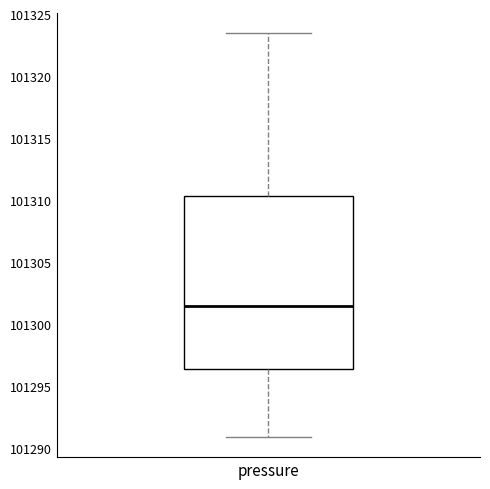

Where does the median line of the box for pressure sit on the y-axis? The values are not printed on the chart, so give them approximately, as read against the axis.

101301.5